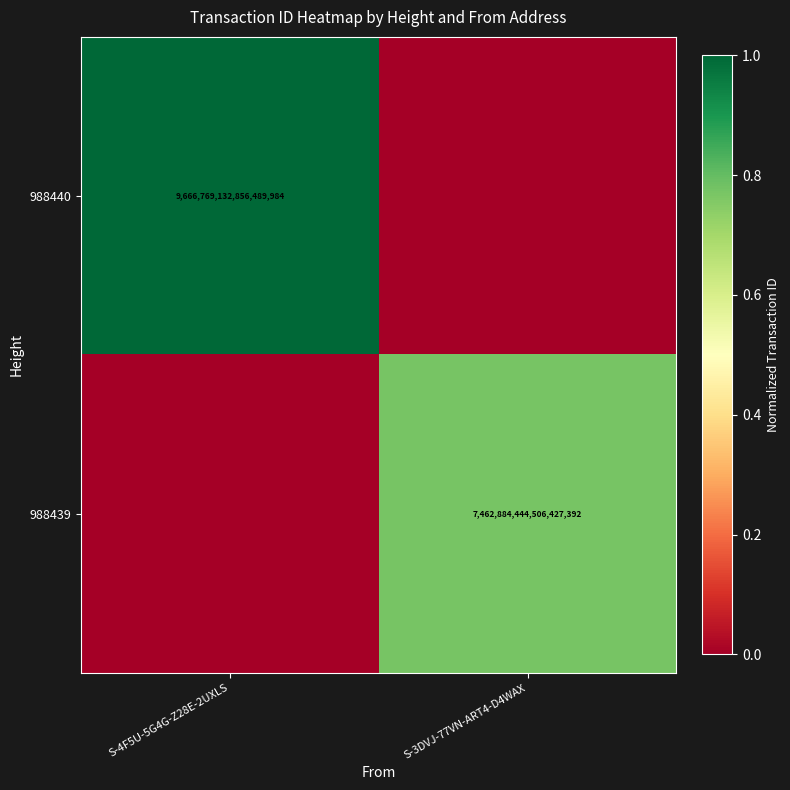

Is it true that 988439 equals 10585553294044284928 at S-3DVJ-77VN-ART4-D4WAX?

False